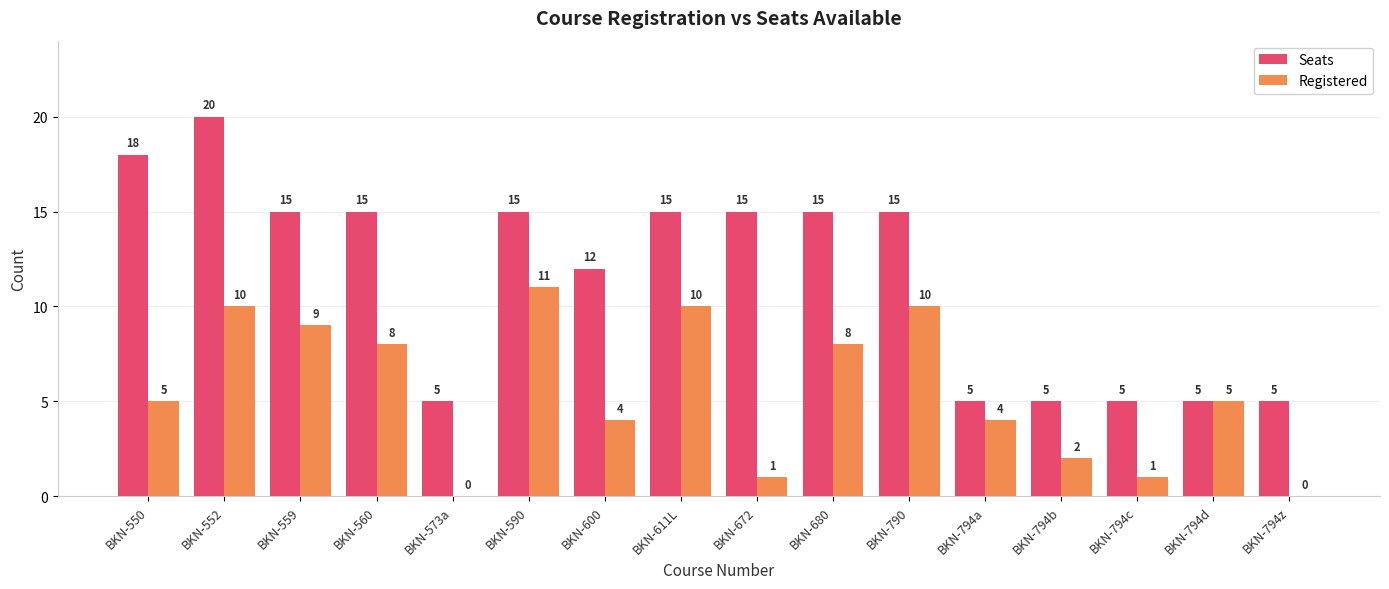

At which category does the chart reach its peak across all series?

BKN-552